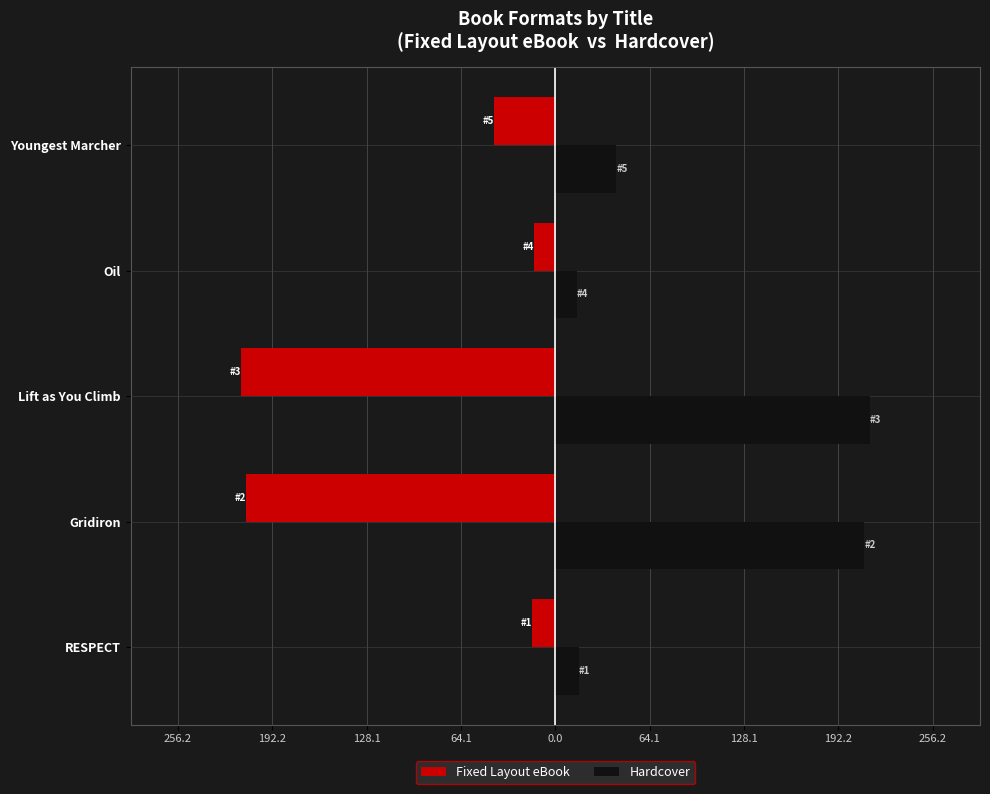

What are all the series names shown in the legend?

Fixed Layout eBook, Hardcover